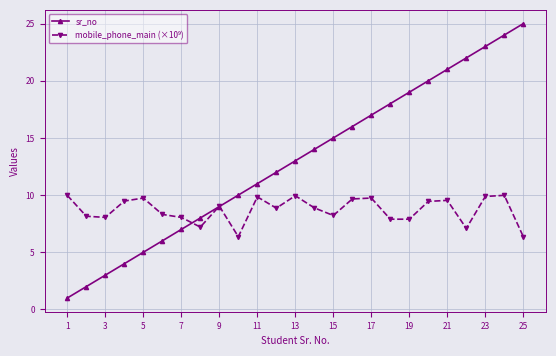

True or false: sr_no has more than 2 points higher than both neighbors.

False